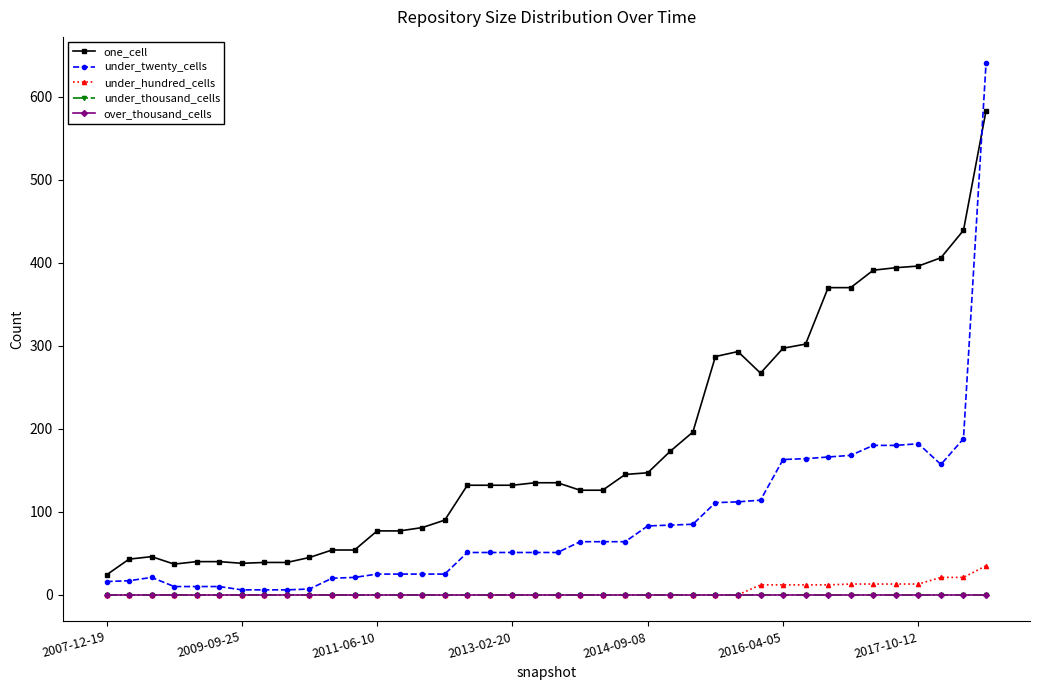

Which category has the highest value in the under_twenty_cells series?

39